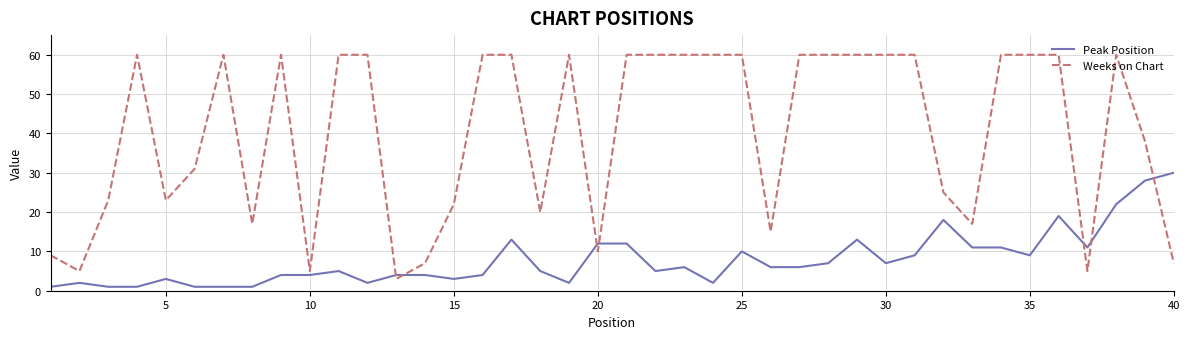

Which series has the largest total across all categories?

Weeks on Chart